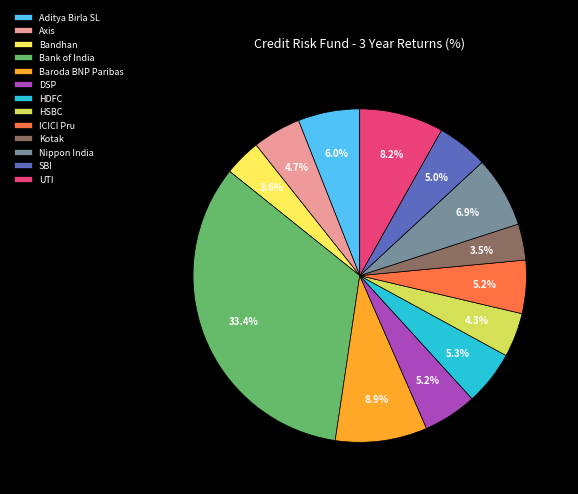

What is the total percentage of SBI and Kotak?

8.5%